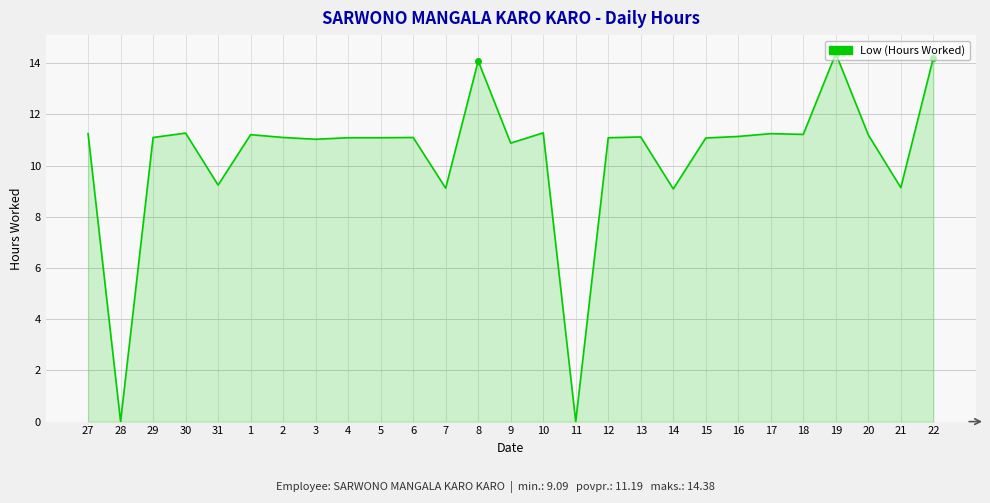

What is the sum of all values?

279.8